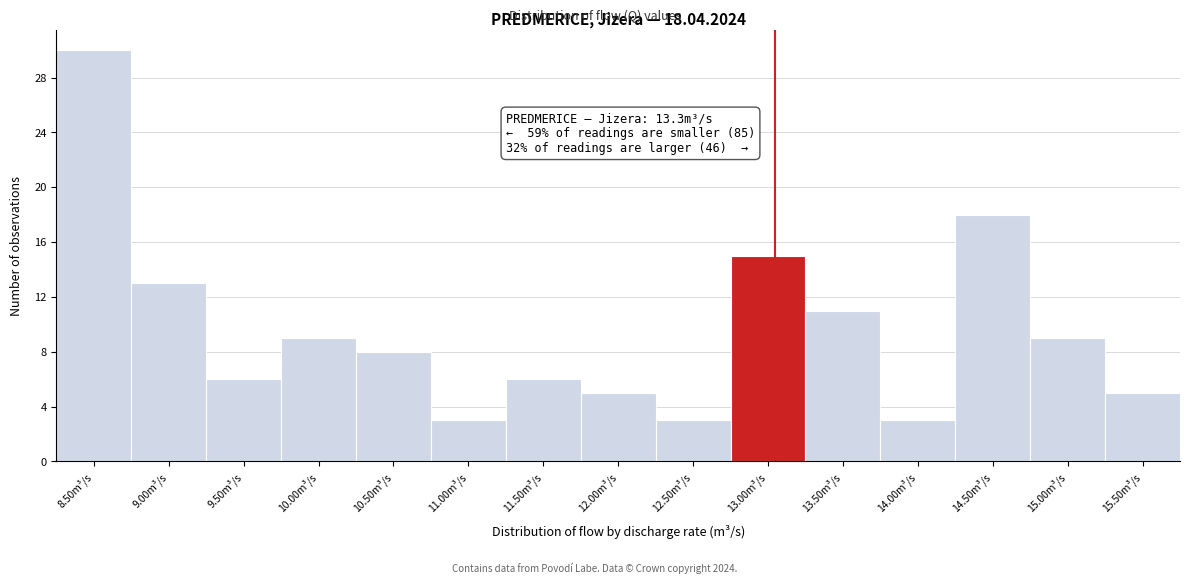

Reading left to right, what are all the values shown in this chart?

8.50m³/s=30	9.00m³/s=13	9.50m³/s=6	10.00m³/s=9	10.50m³/s=8	11.00m³/s=3	11.50m³/s=6	12.00m³/s=5	12.50m³/s=3	13.00m³/s=15	13.50m³/s=11	14.00m³/s=3	14.50m³/s=18	15.00m³/s=9	15.50m³/s=5